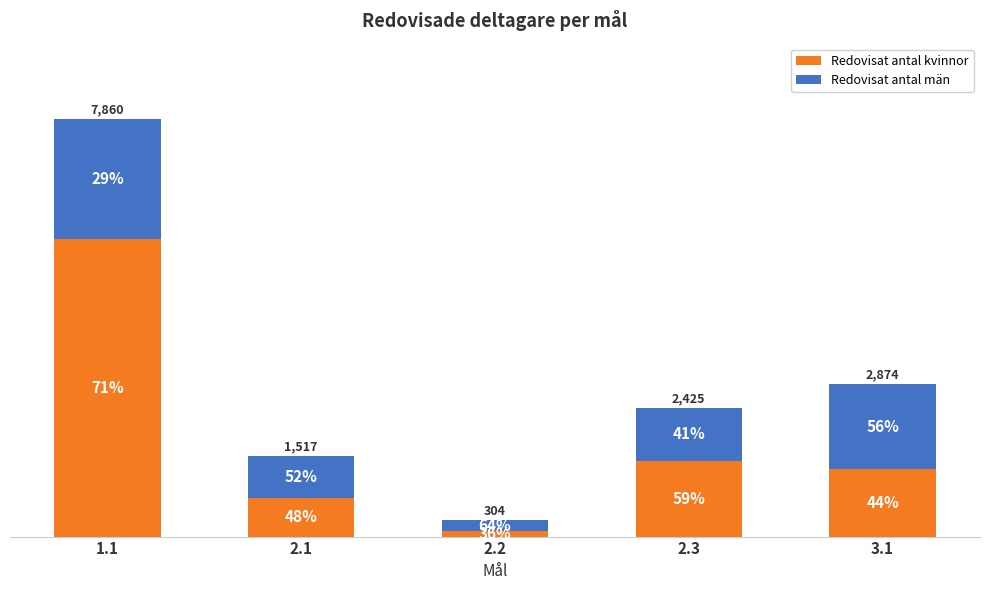

Are the bars grouped side by side (vs. stacked)?

No